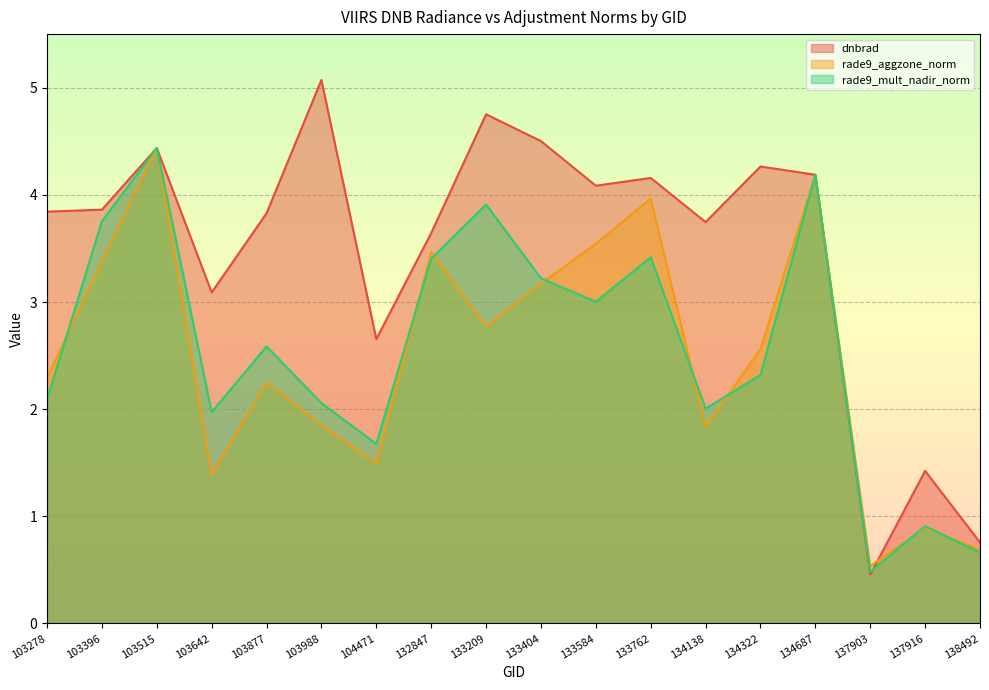

Is it true that dnbrad equals 3.2 at 133209?

False